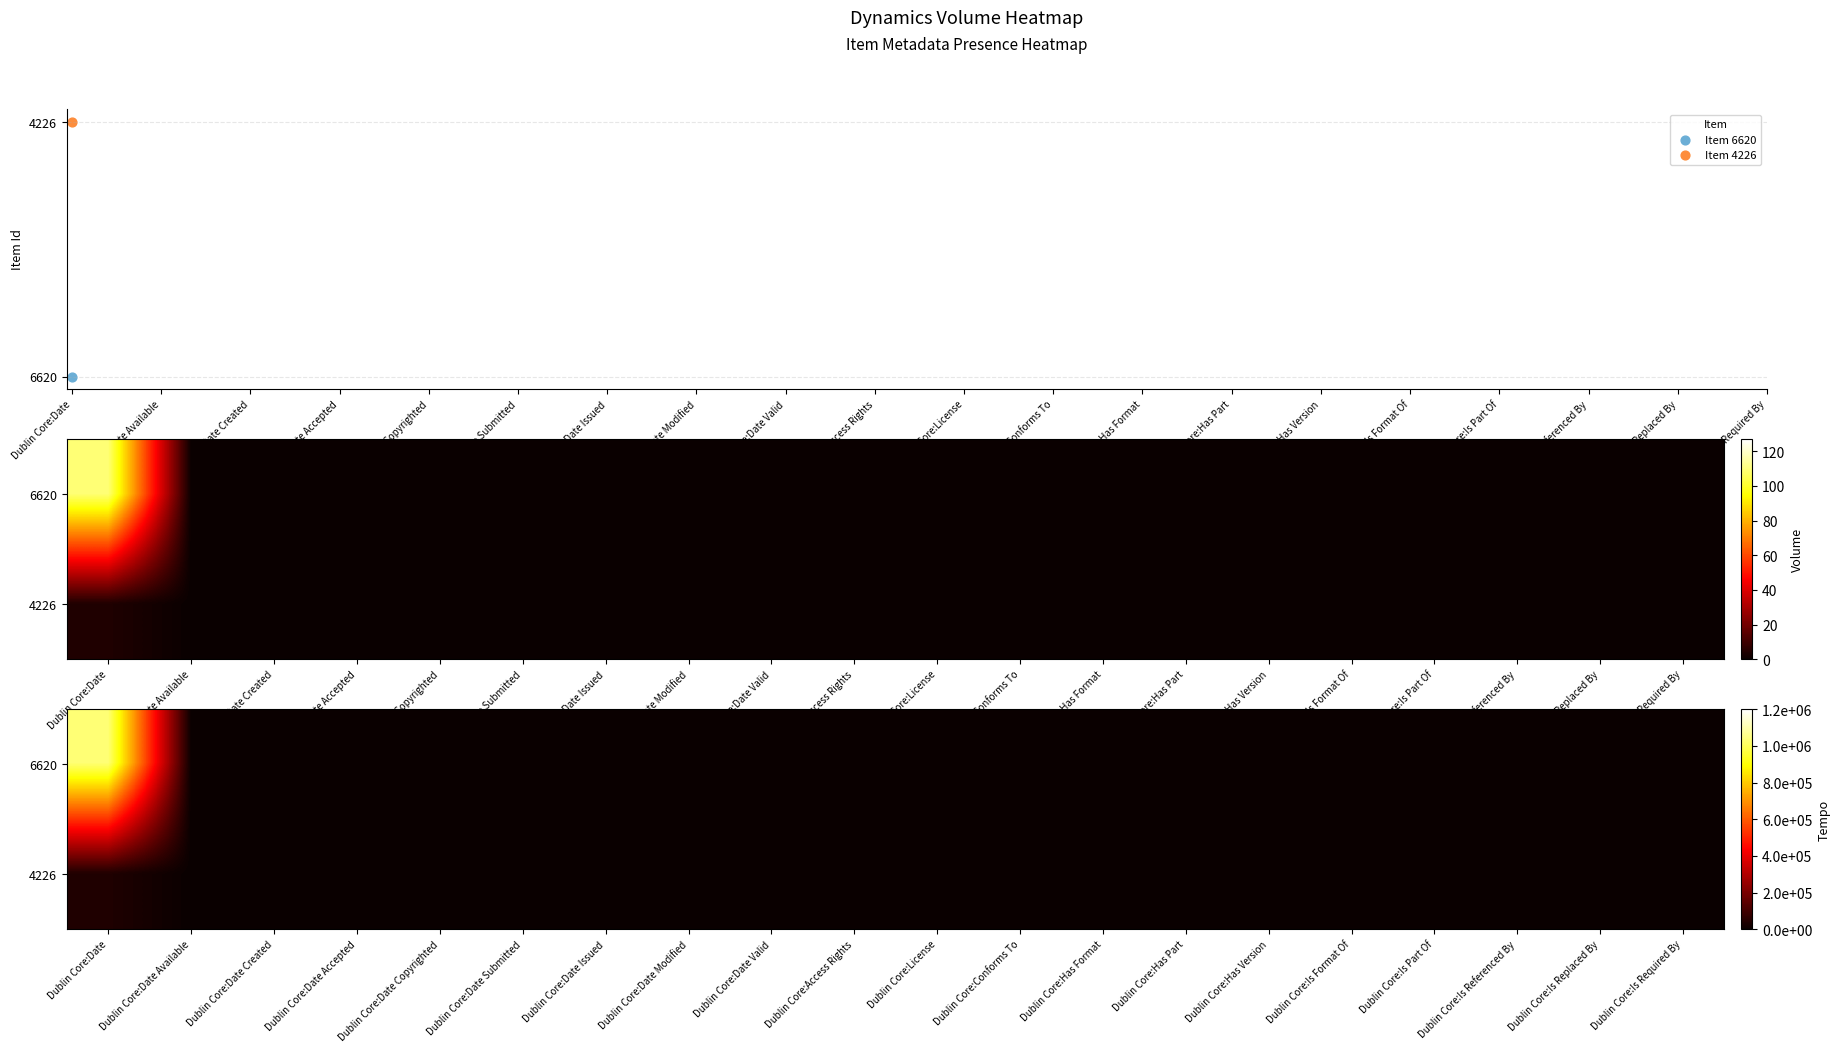

Which series changed the most between Dublin Core:Access Rights and Dublin Core:Conforms To?

6620